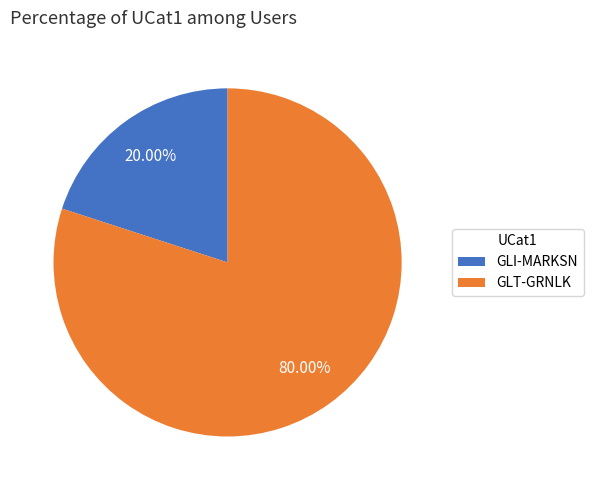

Is it true that GLT-GRNLK is 67% of the pie?

False